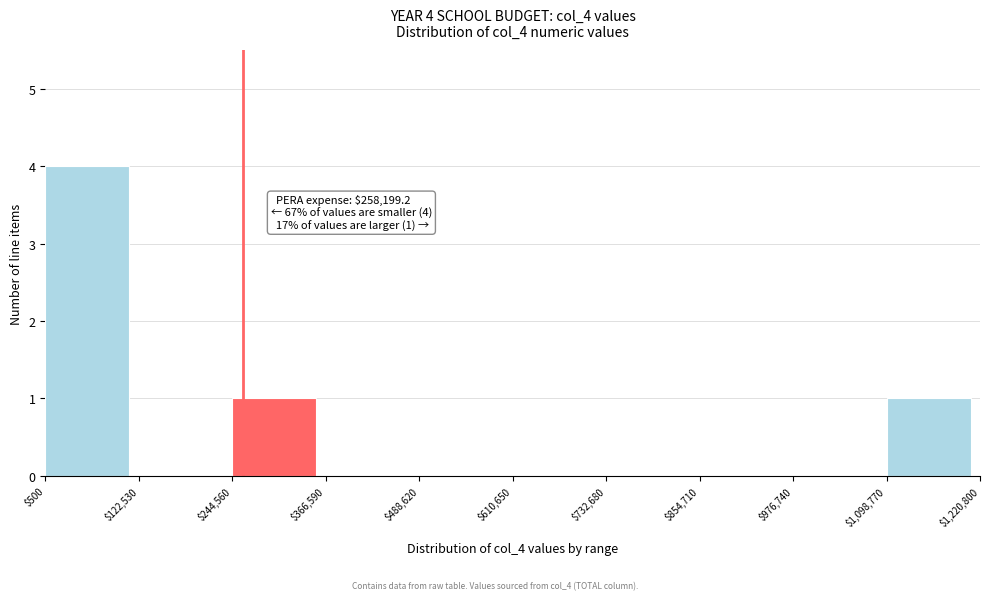

Which range on the x-axis has the tallest bar?

$500 to $122,530